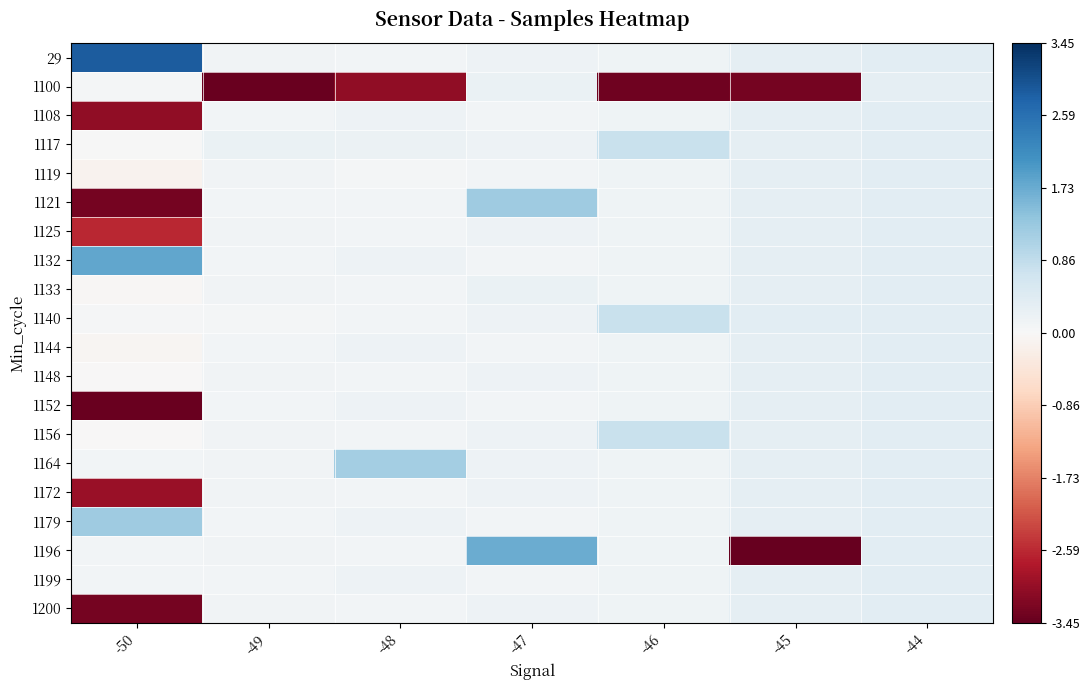

What is the greatest value displayed?

2.9